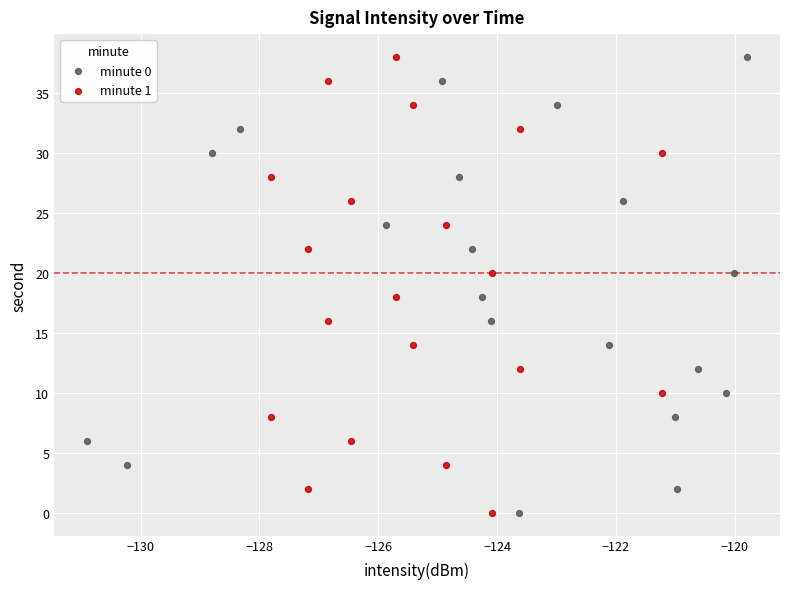

What are all the series names shown in the legend?

minute 0, minute 1